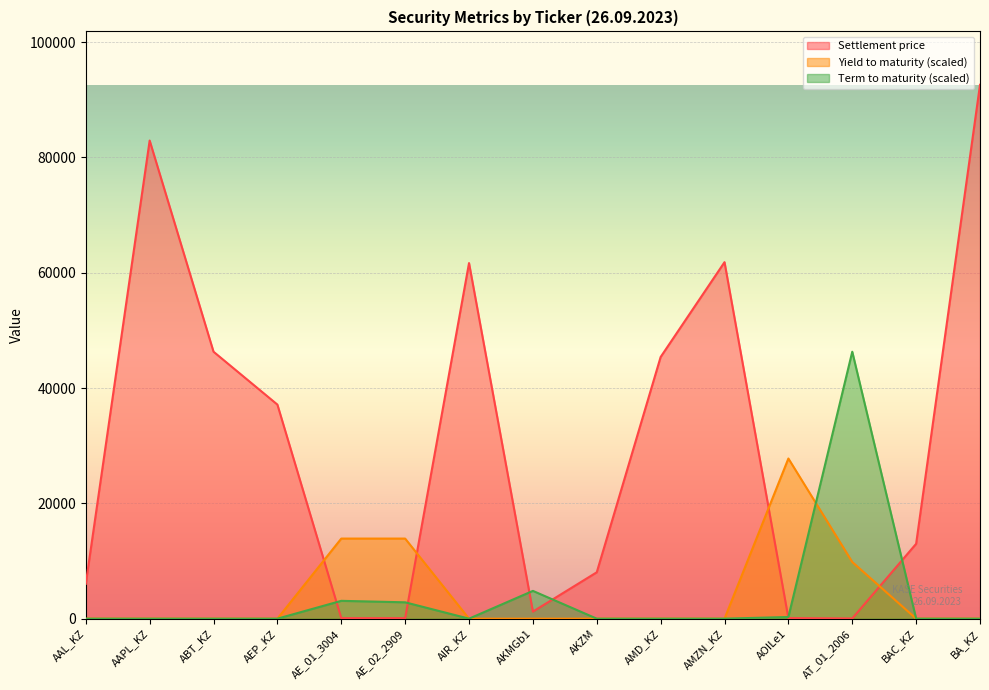

What is the difference between the maximum and second lowest values in the Yield to maturity series?

27774.9